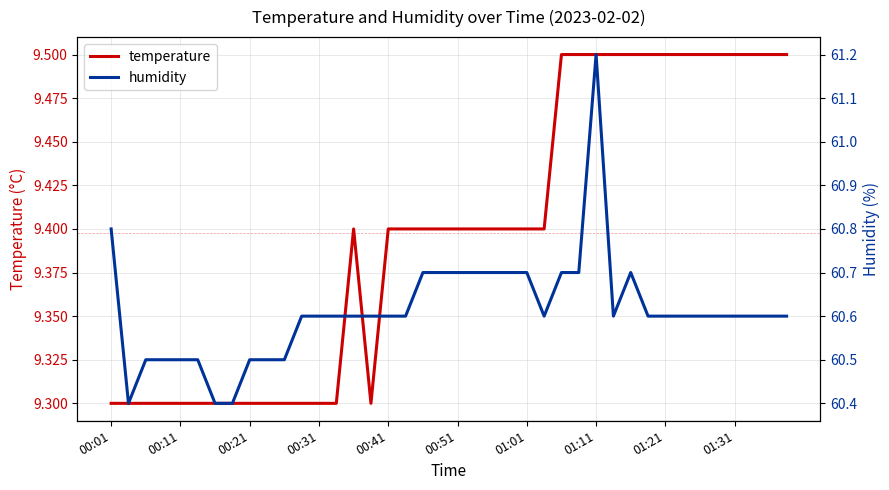

The value of temperature at 01:11 is 4.8. True or false?

False